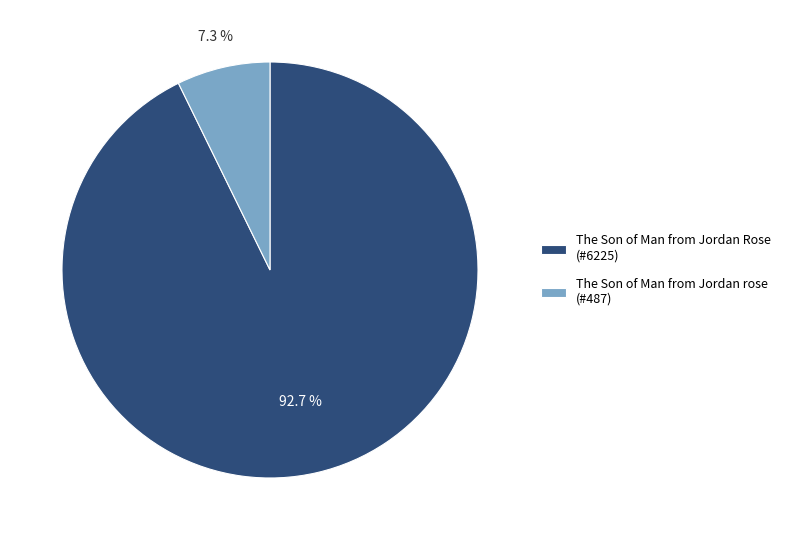

Between The Son of Man from Jordan rose (#487) and The Son of Man from Jordan Rose (#6225), which is larger?

The Son of Man from Jordan Rose (#6225)